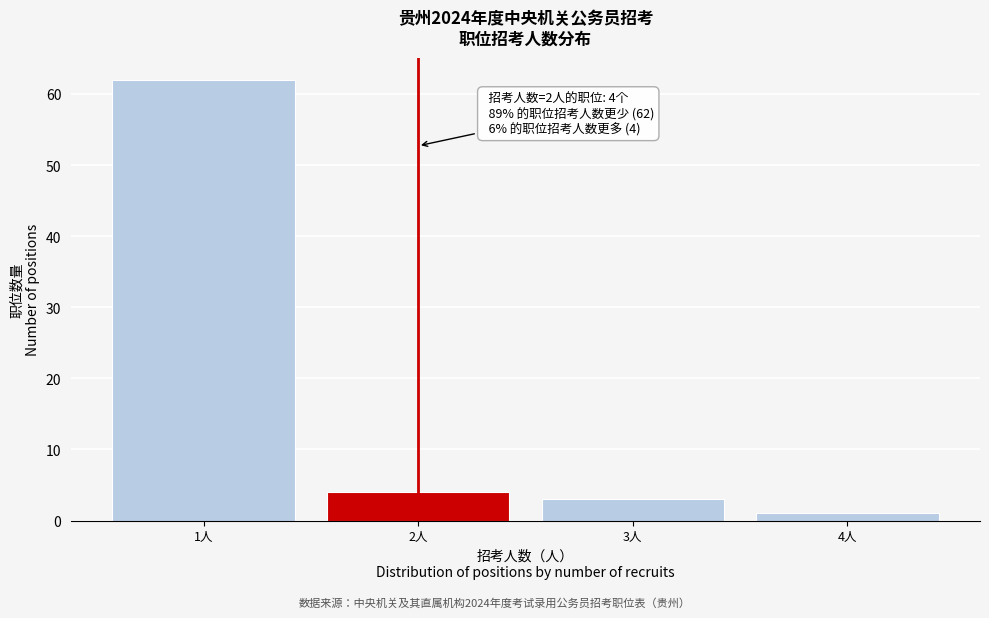

Reading left to right, list all the values displayed in this chart.

1人=62	2人=4	3人=3	4人=1